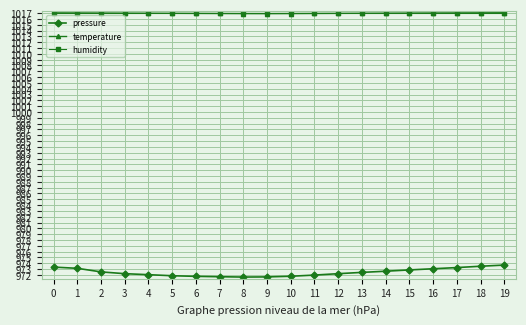

What is the total value across all series at 4?

3006.0